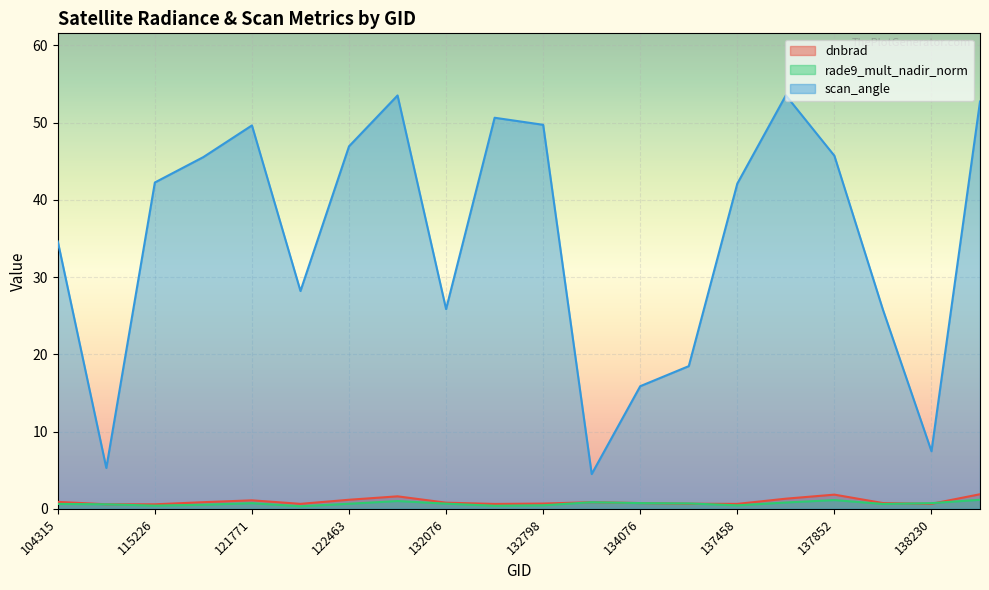

Which label corresponds to the largest value in the chart?

6551